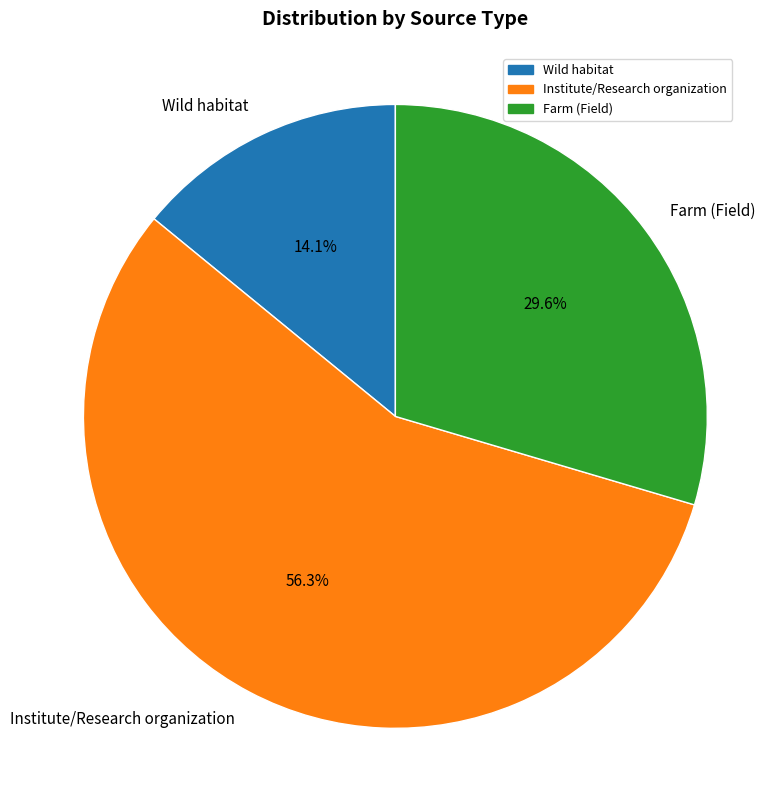

The Farm (Field) slice represents 30% of the pie. True or false?

True